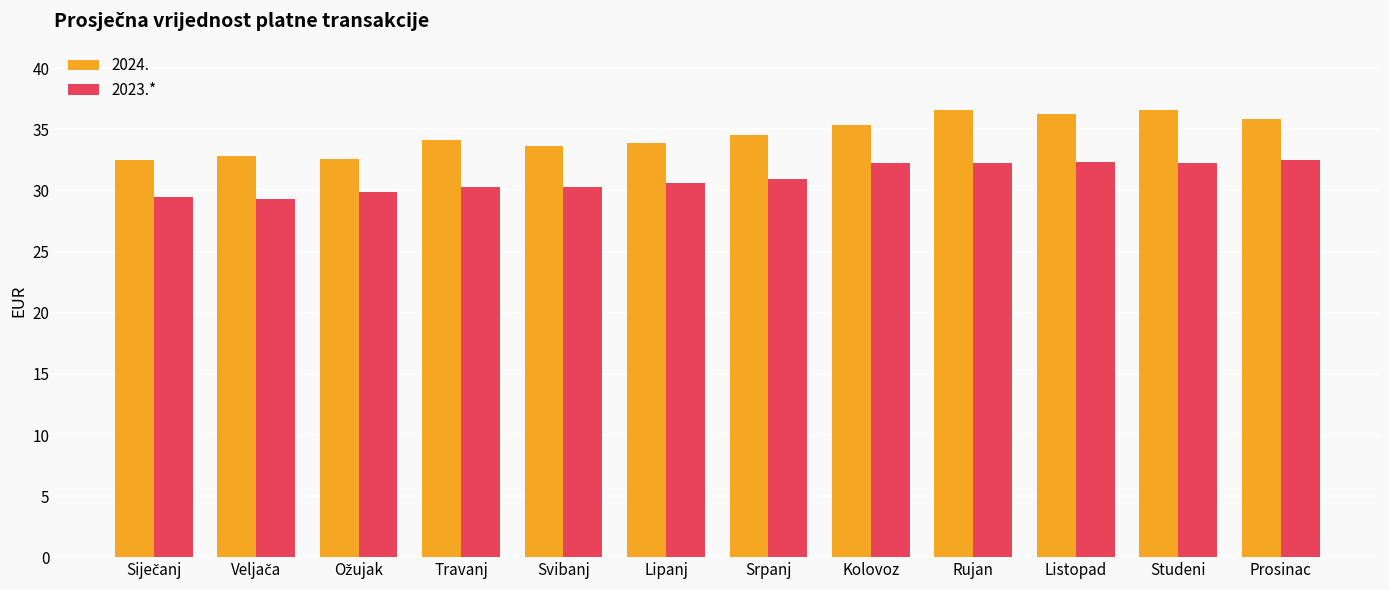

What is the sum of the 2024. values at Prosinac and Listopad?

72.1